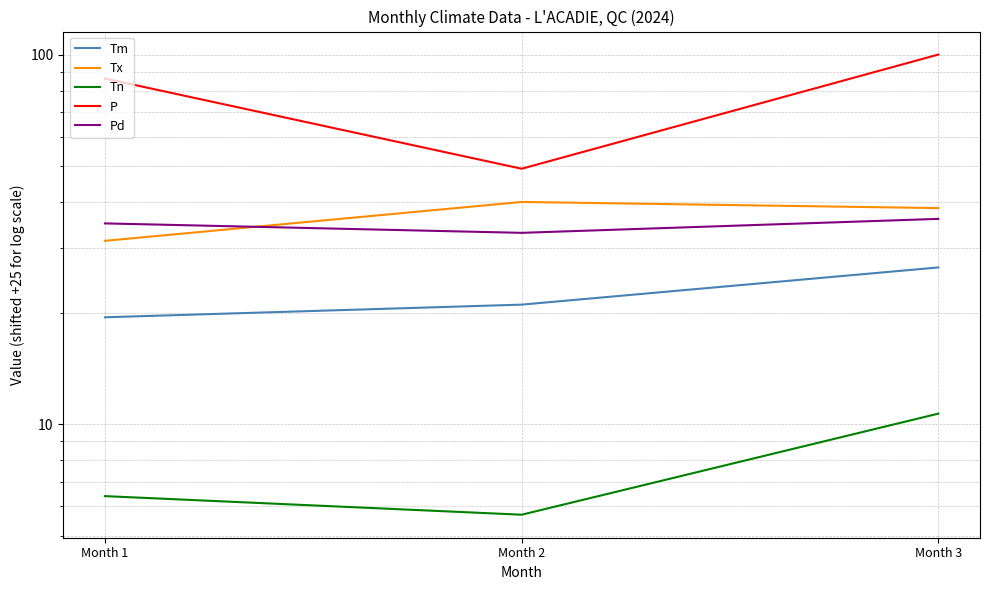

Reading right to left, list all the values displayed in this chart.

Tm: Month 3=26.6	Month 2=21.1	Month 1=19.5
Tx: Month 3=38.5	Month 2=40.0	Month 1=31.4
Tn: Month 3=10.7	Month 2=5.7	Month 1=6.4
P: Month 3=100.2	Month 2=49.2	Month 1=86.3
Pd: Month 3=36.0	Month 2=33.0	Month 1=35.0